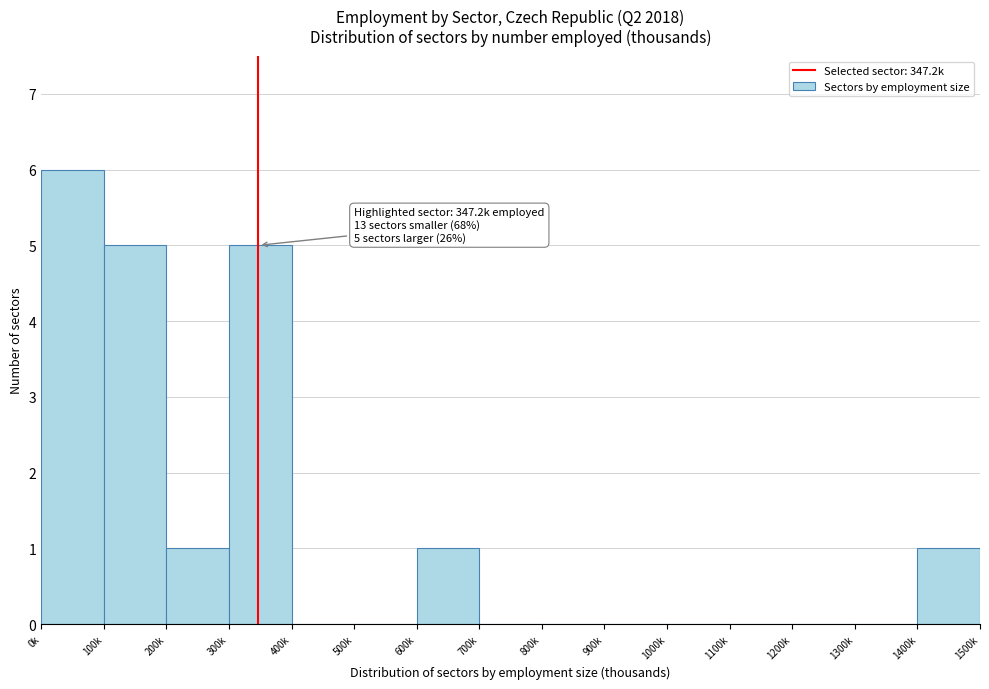

Reading right to left, list all the values displayed in this chart.

1400k=1	1300k=0	1200k=0	1100k=0	1000k=0	900k=0	800k=0	700k=0	600k=1	500k=0	400k=0	300k=5	200k=1	100k=5	0k=6